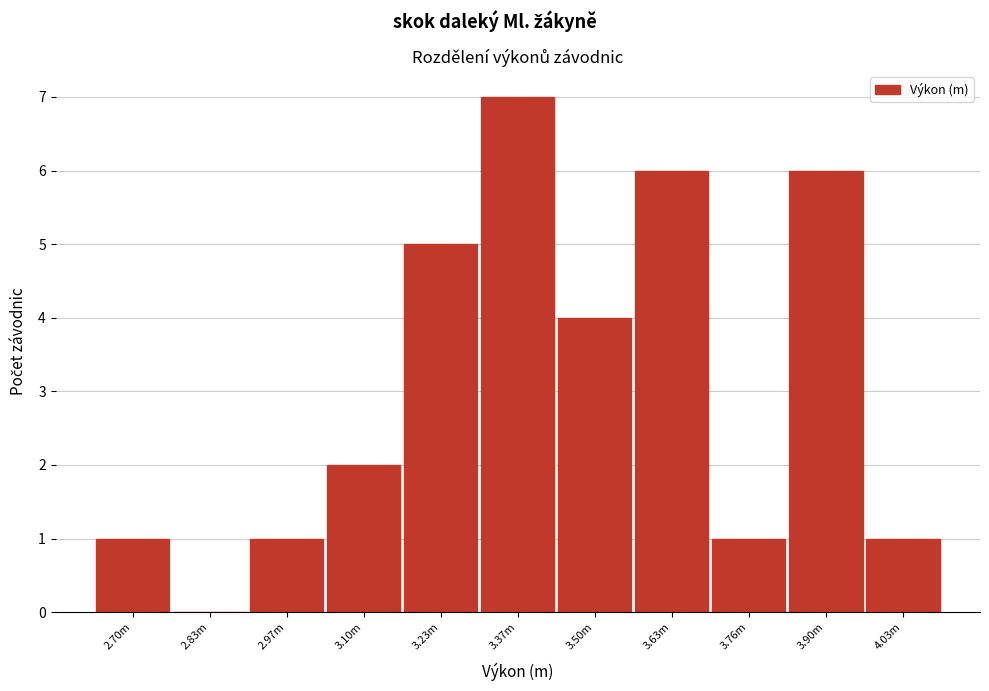

Reading left to right, extract all data points from this chart.

2.70m=1	2.83m=0	2.97m=1	3.10m=2	3.23m=5	3.37m=7	3.50m=4	3.63m=6	3.76m=1	3.90m=6	4.03m=1